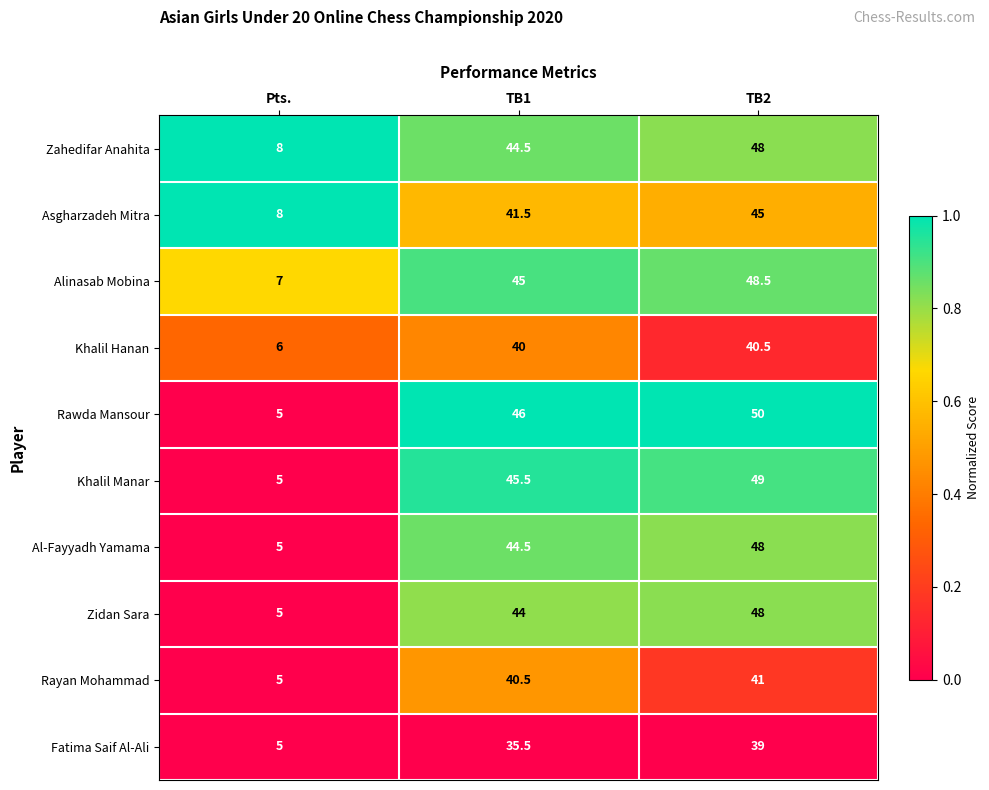

What is the spread (max minus min) of values at TB2?

11.0